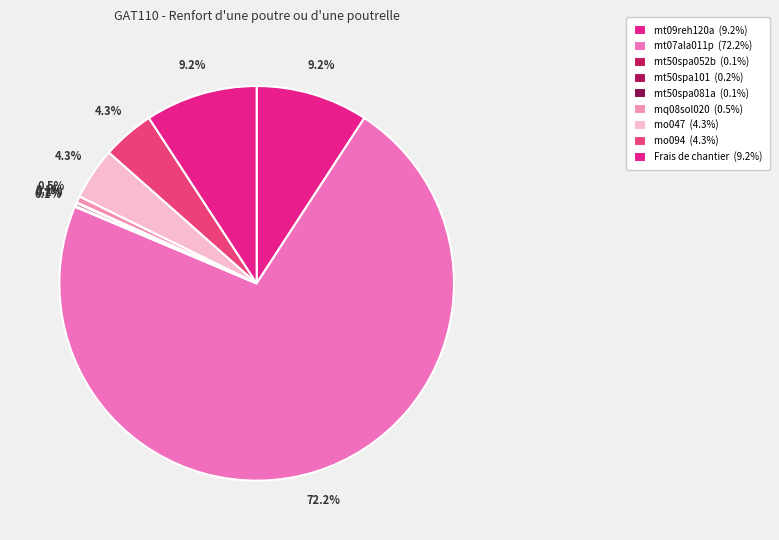

To the nearest percent, what percentage of the pie is mo047?

4%